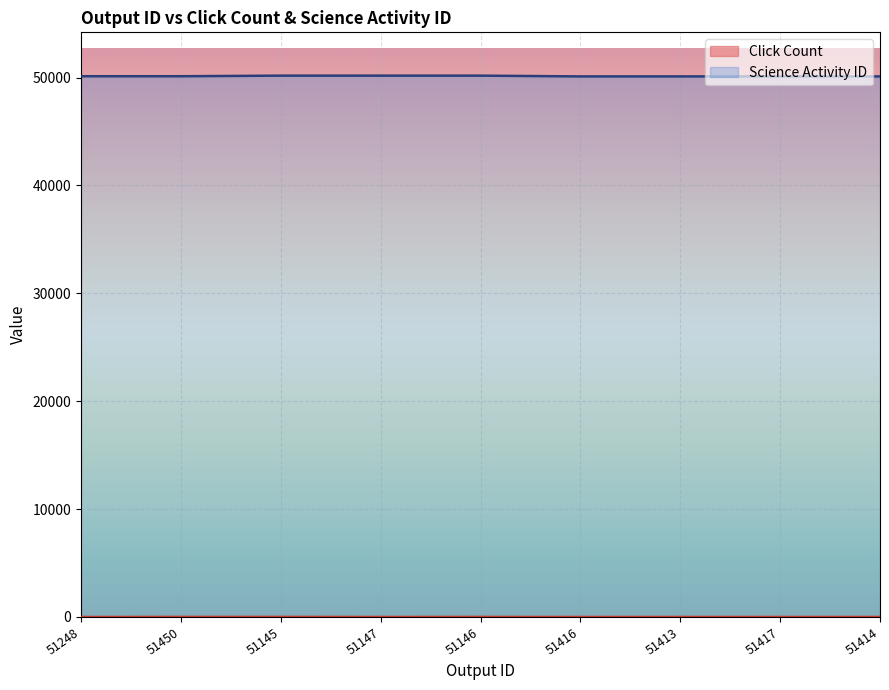

What is the value of the Science Activity ID point at the 3rd from the left?

50173